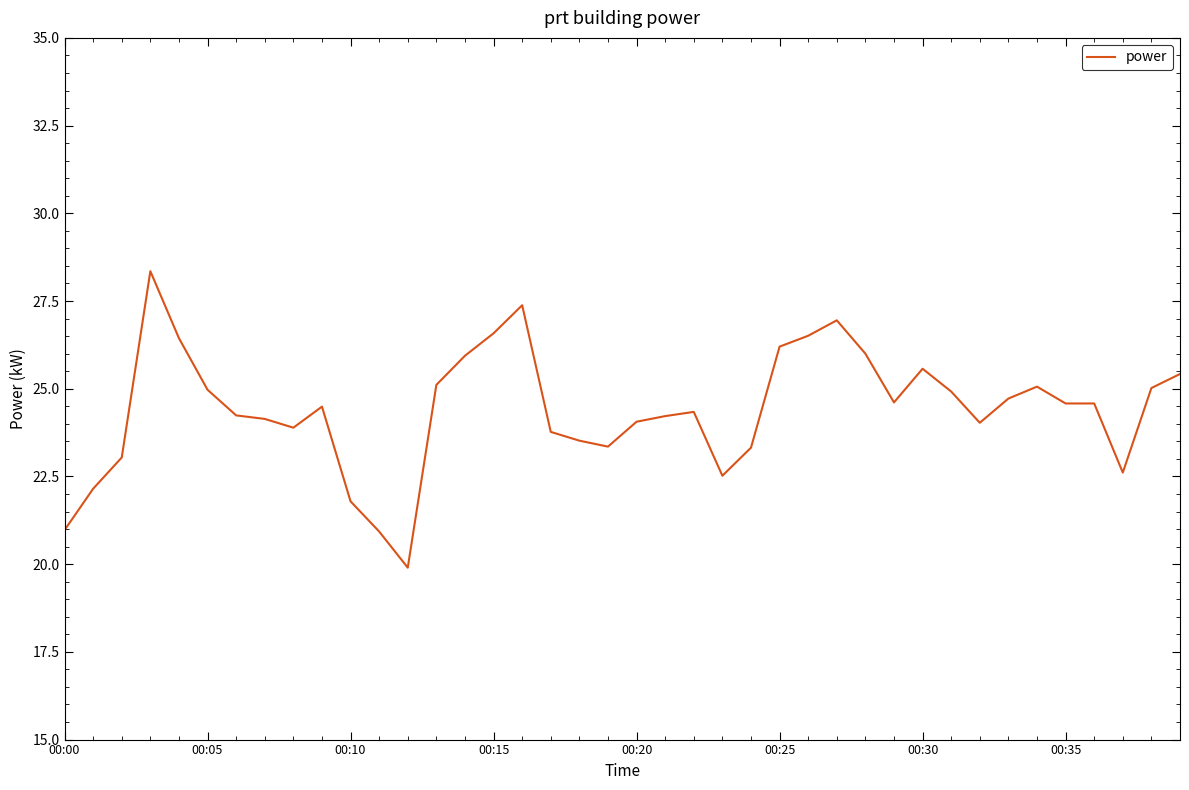

What is the maximum value shown in the chart?

28.4